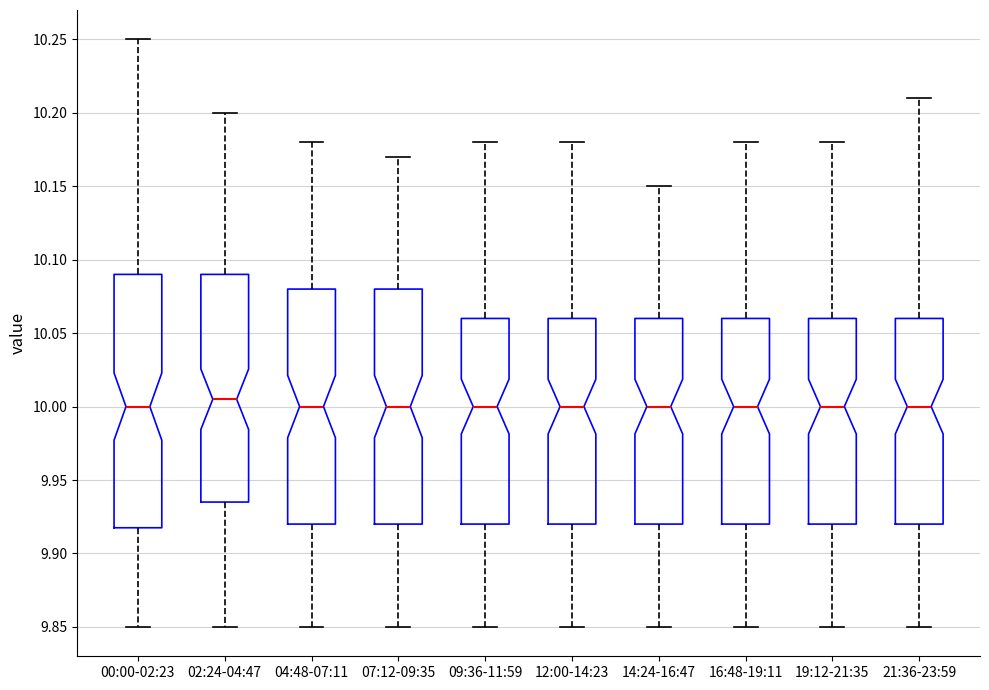

Reading left to right, transcribe this box plot: for each box, give where its median line is, the range the box spans, and where its two whiskers end, as read against the y-axis. The values are not printed on the chart, so give them approximately, as read against the axis.

00:00-02:23: median 10.000, box 9.920 to 10.090, whiskers 9.850 to 10.250
02:24-04:47: median 10.005, box 9.935 to 10.090, whiskers 9.850 to 10.200
04:48-07:11: median 10.000, box 9.920 to 10.080, whiskers 9.850 to 10.180
07:12-09:35: median 10.000, box 9.920 to 10.080, whiskers 9.850 to 10.170
09:36-11:59: median 10.000, box 9.920 to 10.060, whiskers 9.850 to 10.180
12:00-14:23: median 10.000, box 9.920 to 10.060, whiskers 9.850 to 10.180
14:24-16:47: median 10.000, box 9.920 to 10.060, whiskers 9.850 to 10.150
16:48-19:11: median 10.000, box 9.920 to 10.060, whiskers 9.850 to 10.180
19:12-21:35: median 10.000, box 9.920 to 10.060, whiskers 9.850 to 10.180
21:36-23:59: median 10.000, box 9.920 to 10.060, whiskers 9.850 to 10.210